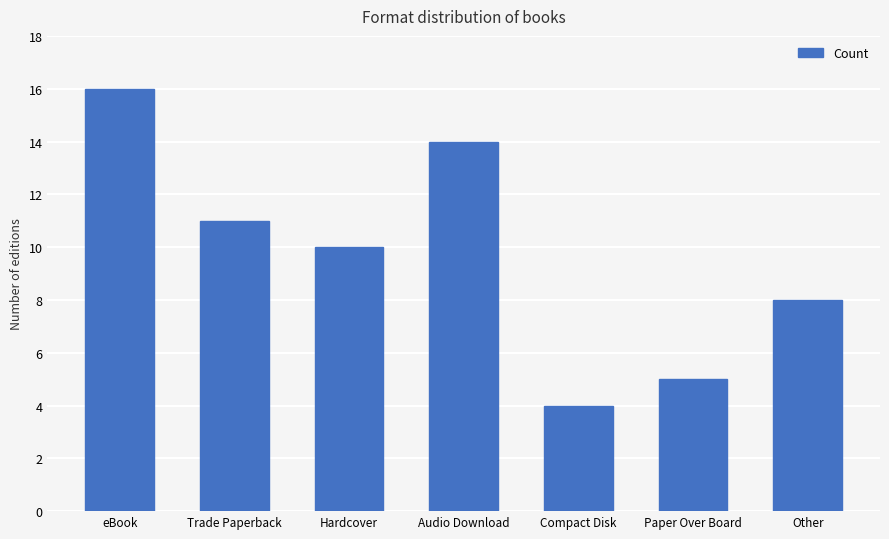

Which category has the highest value across all series?

eBook